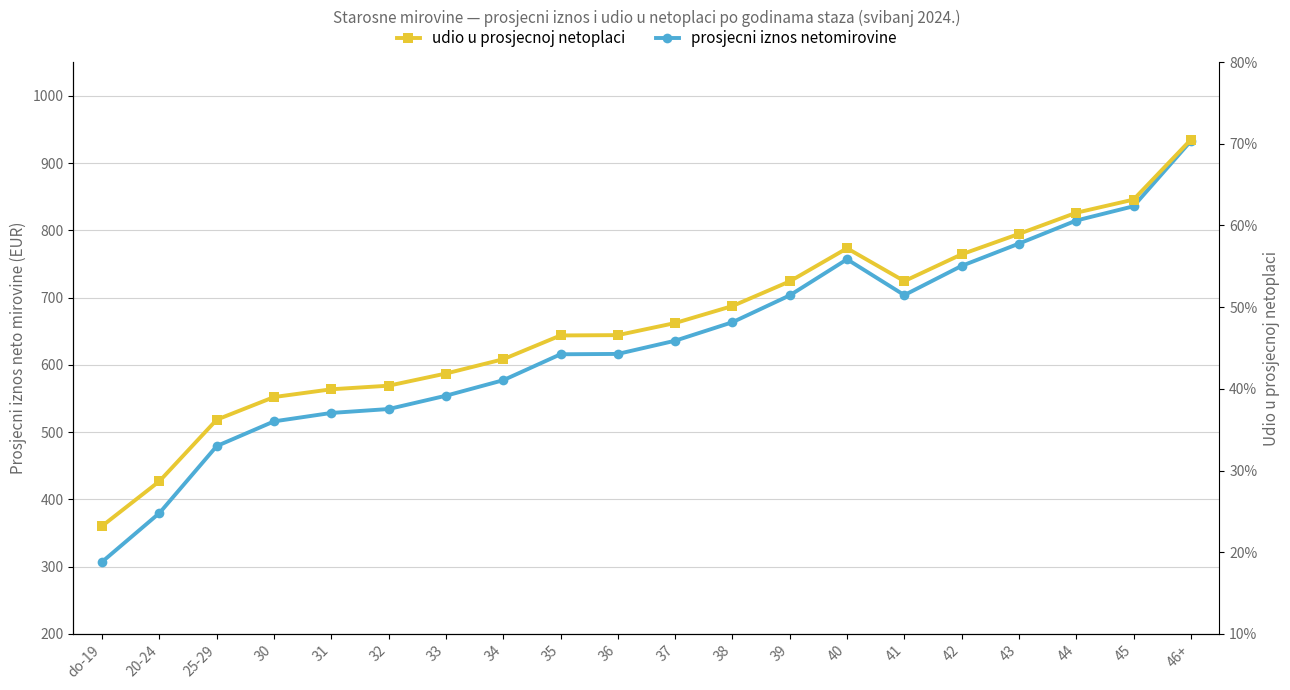

Is this an area chart (filled region under the line)?

No